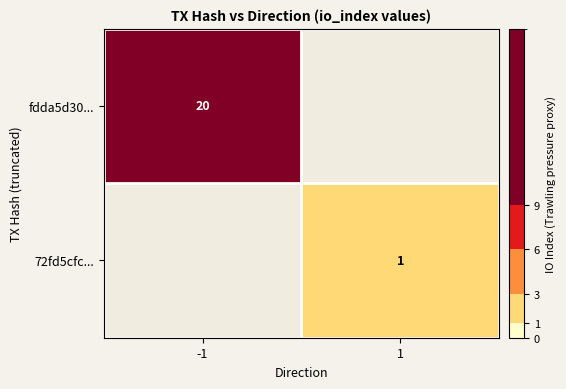

Is it true that 72fd5cfc... equals 1 at 1?

True